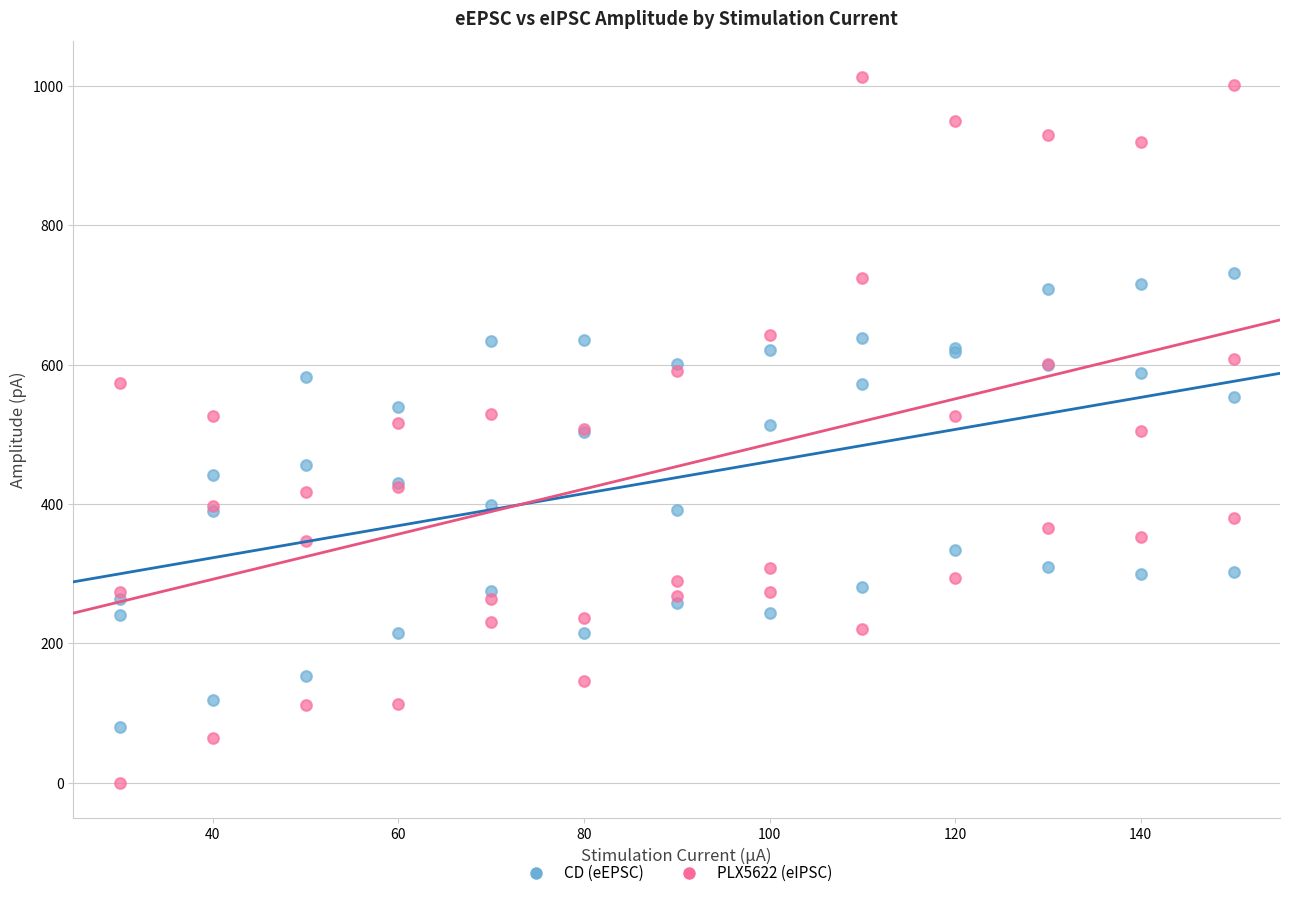

Which series contains the highest Y value?

PLX5622 (eIPSC)